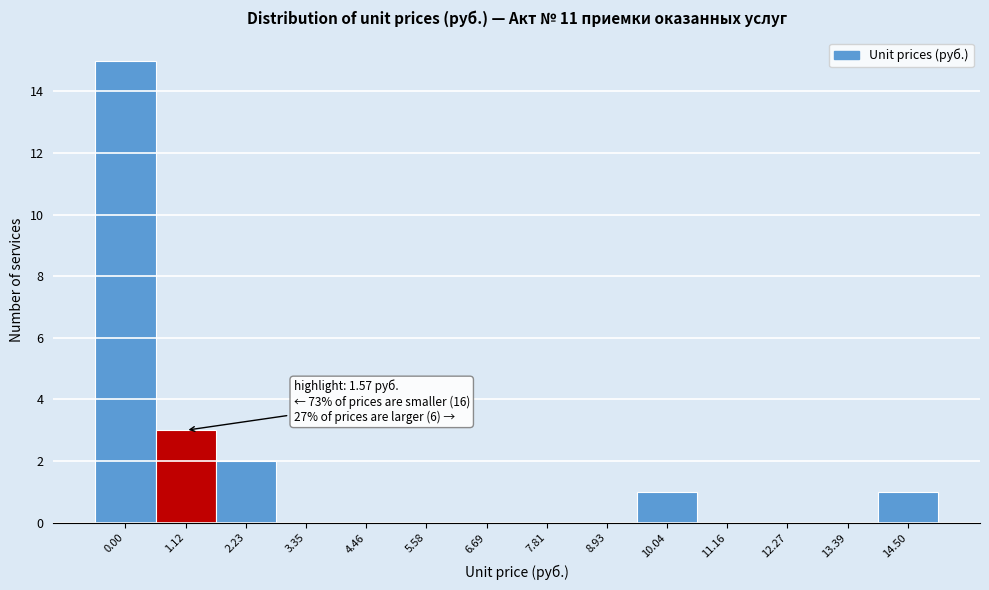

Reading left to right, extract all data points from this chart.

0.00=15	1.12=3	2.23=2	3.35=0	4.46=0	5.58=0	6.69=0	7.81=0	8.93=0	10.04=1	11.16=0	12.27=0	13.39=0	14.50=1